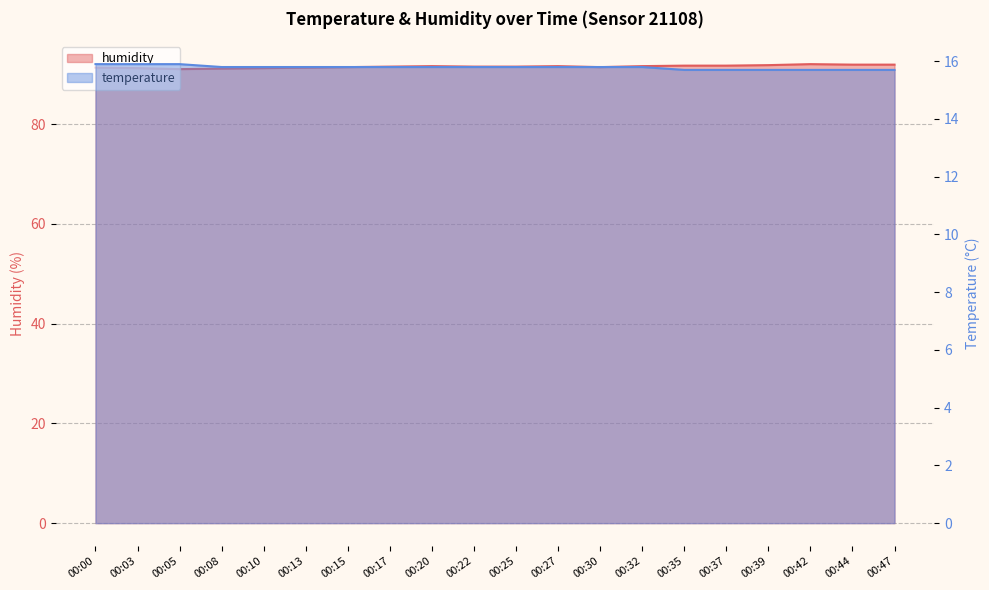

True or false: temperature and humidity cross at least once.

False